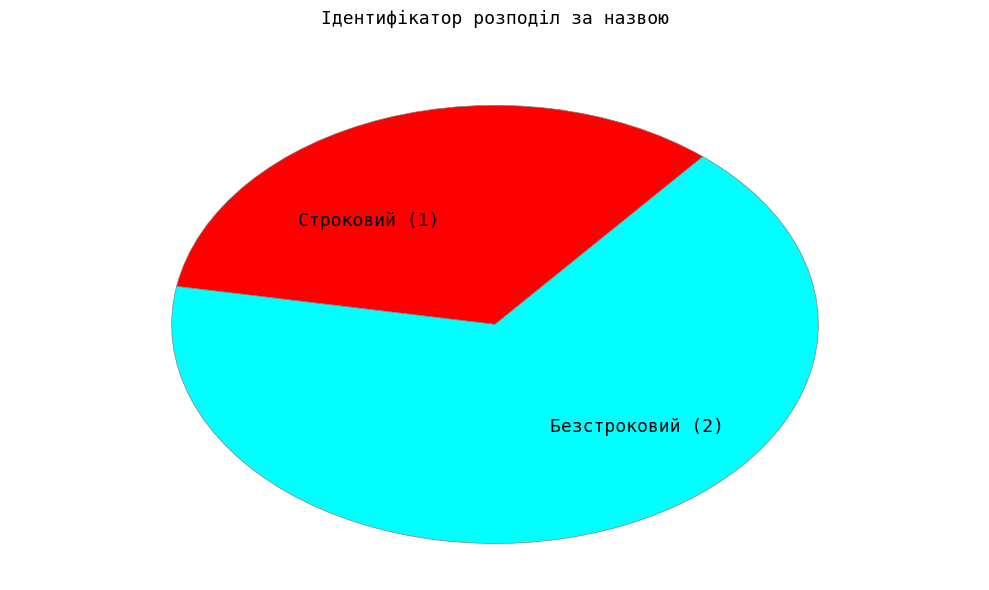

Do Безстроковий (2) and Строковий (1) together represent more than half of the pie?

Yes